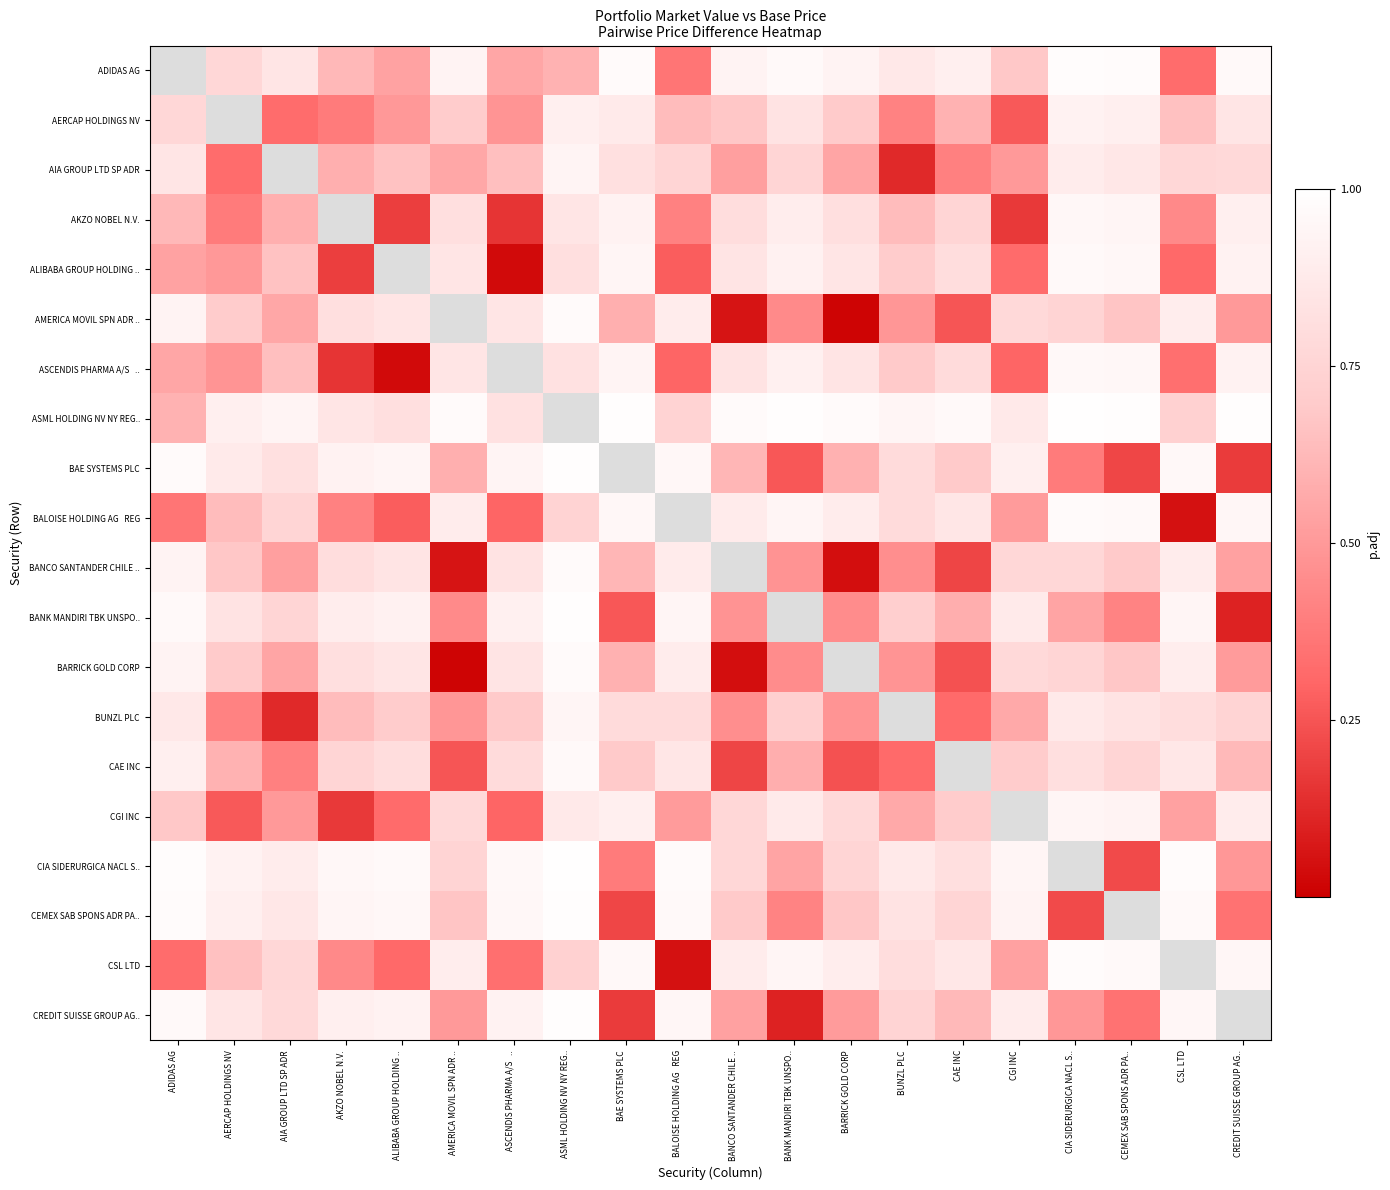

At which label is BUNZL PLC closest to 0?

AIA GROUP LTD SP ADR